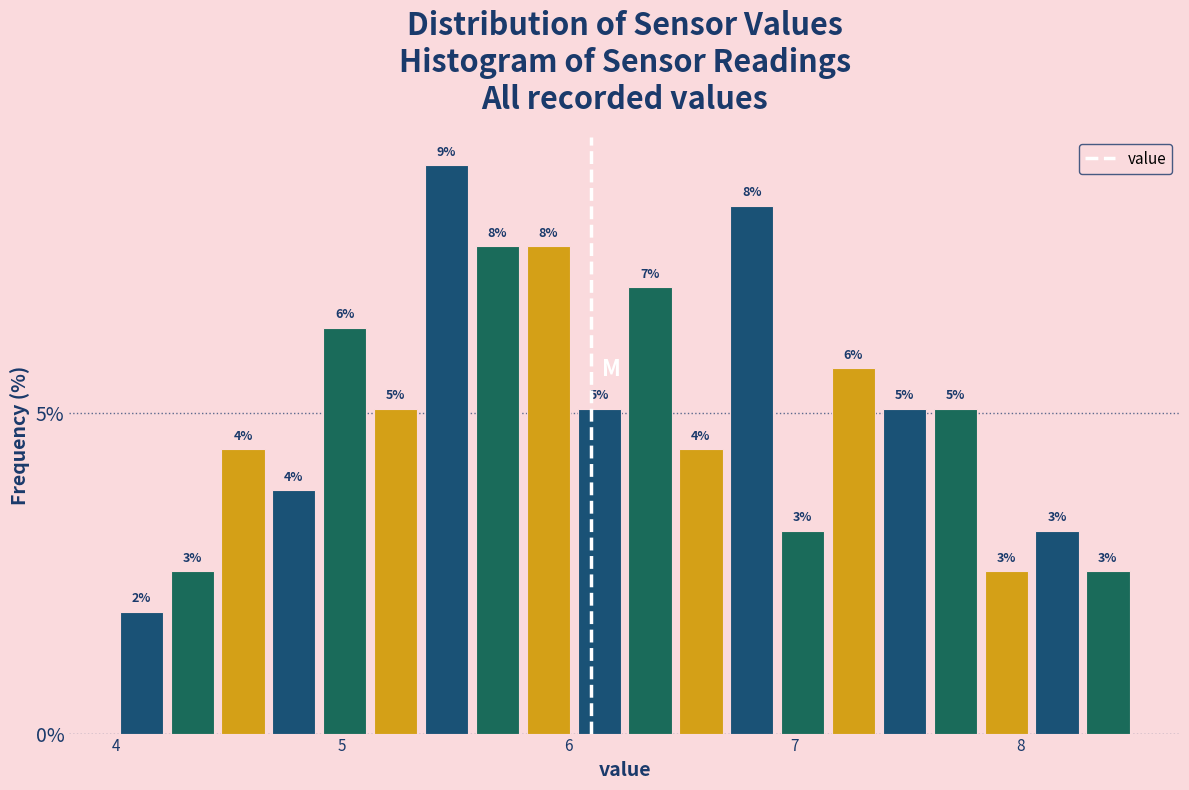

Around what value on the x-axis is the tallest bar? Give the approximate position of its centre, as read against the axis.

5.5